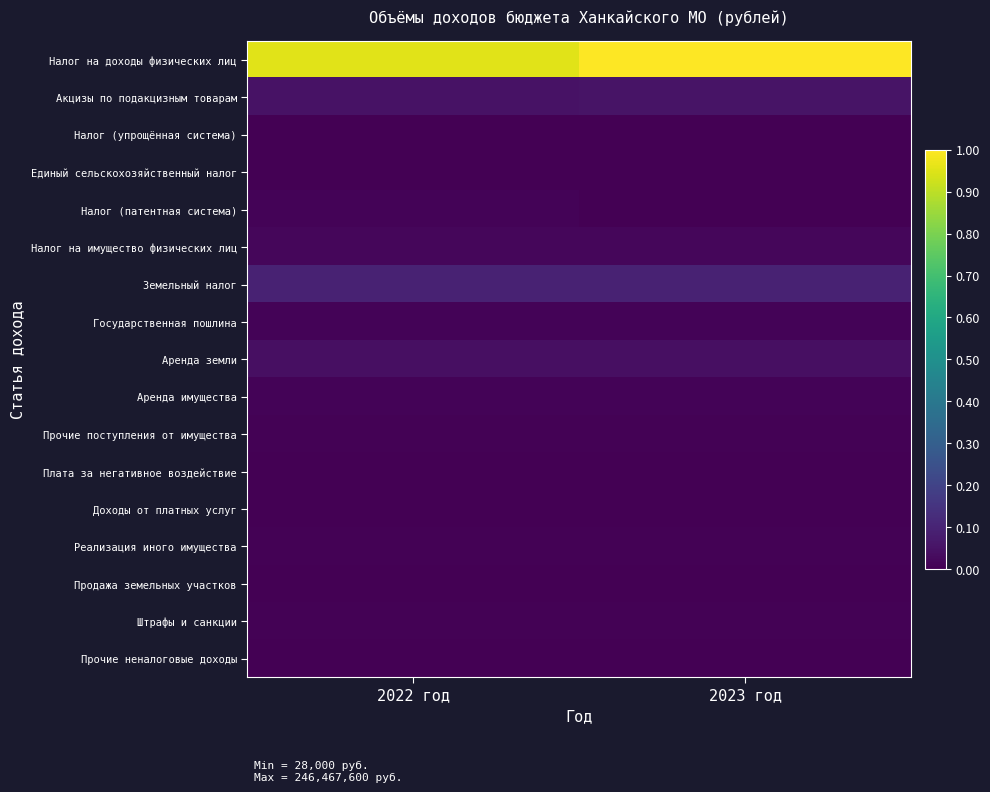

How many distinct data groups are displayed?

17